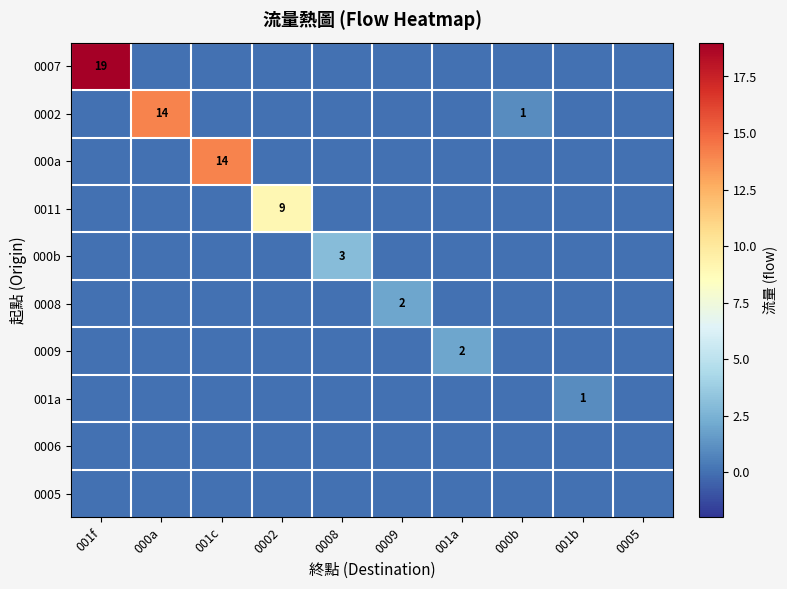

Which series changed the most between 0008 and 001a?

000b